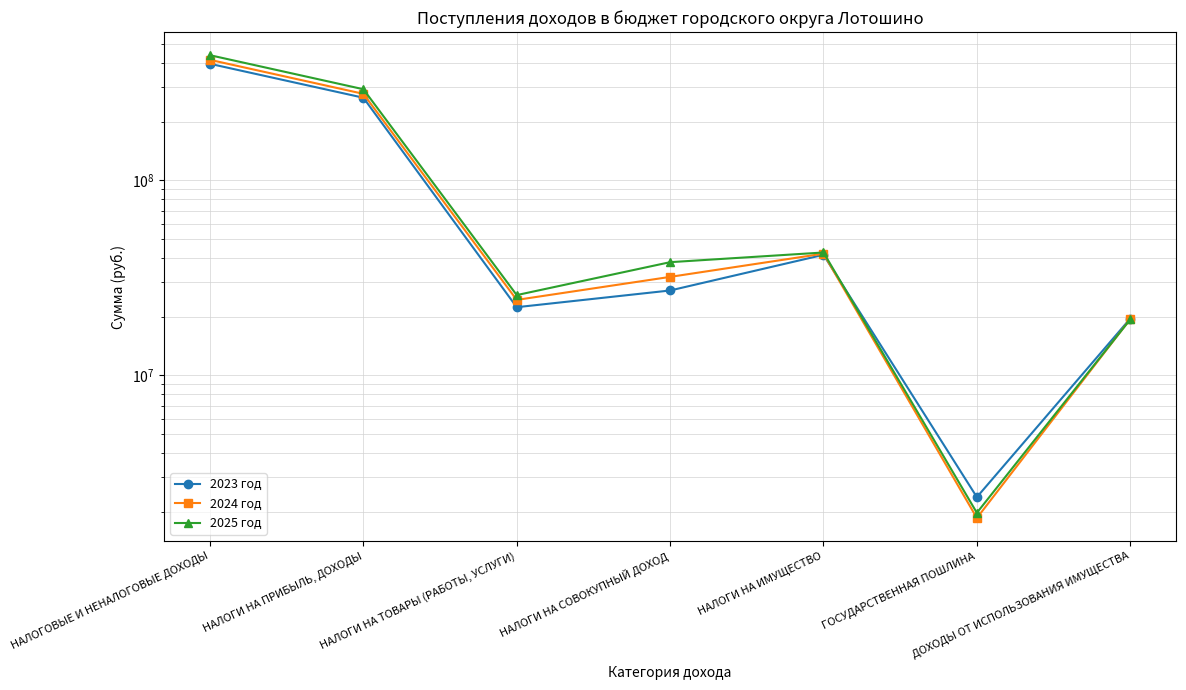

Is the value of 2024 год at НАЛОГИ НА ИМУЩЕСТВО greater than the value of 2025 год at НАЛОГИ НА ИМУЩЕСТВО?

No